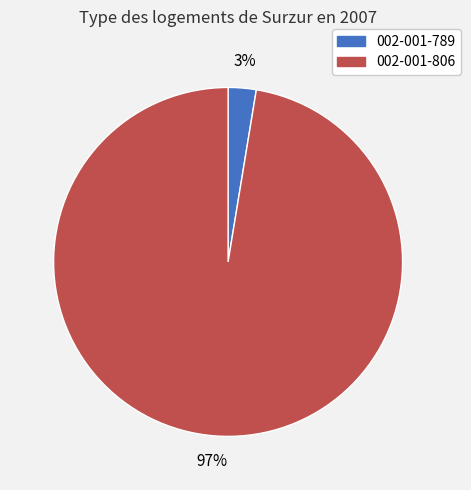

Is there a majority slice in this chart?

Yes